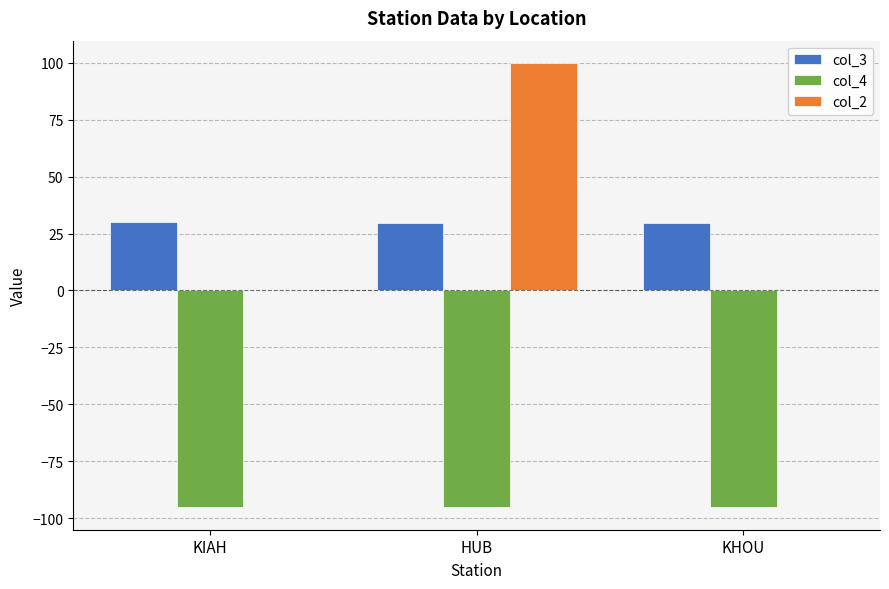

What is the sum of the col_2 values at KHOU and HUB?

100.0